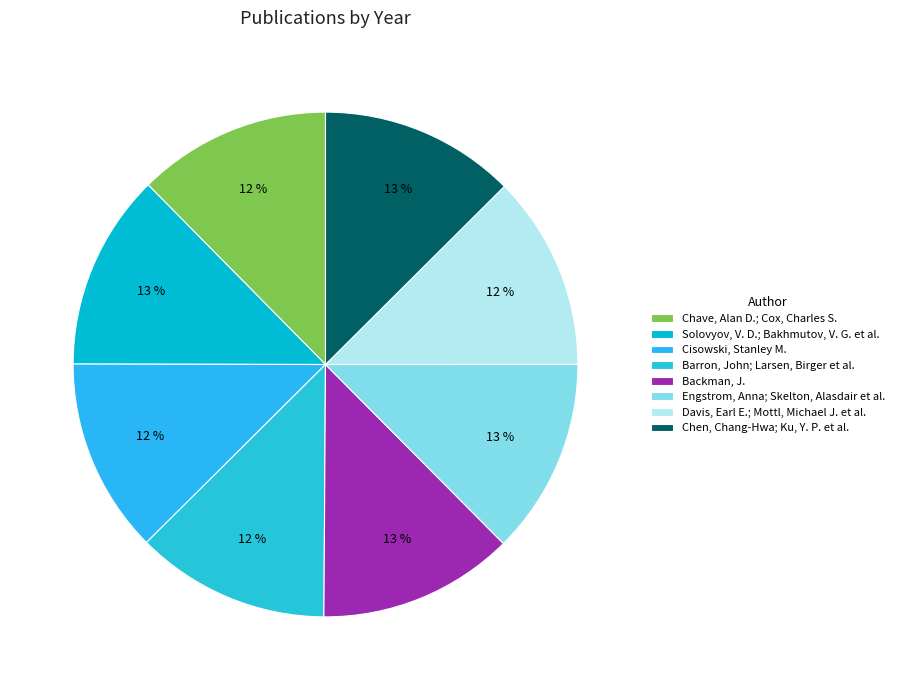

What is the largest slice in the pie chart?

Solovyov, V. D.; Bakhmutov, V. G. et al.